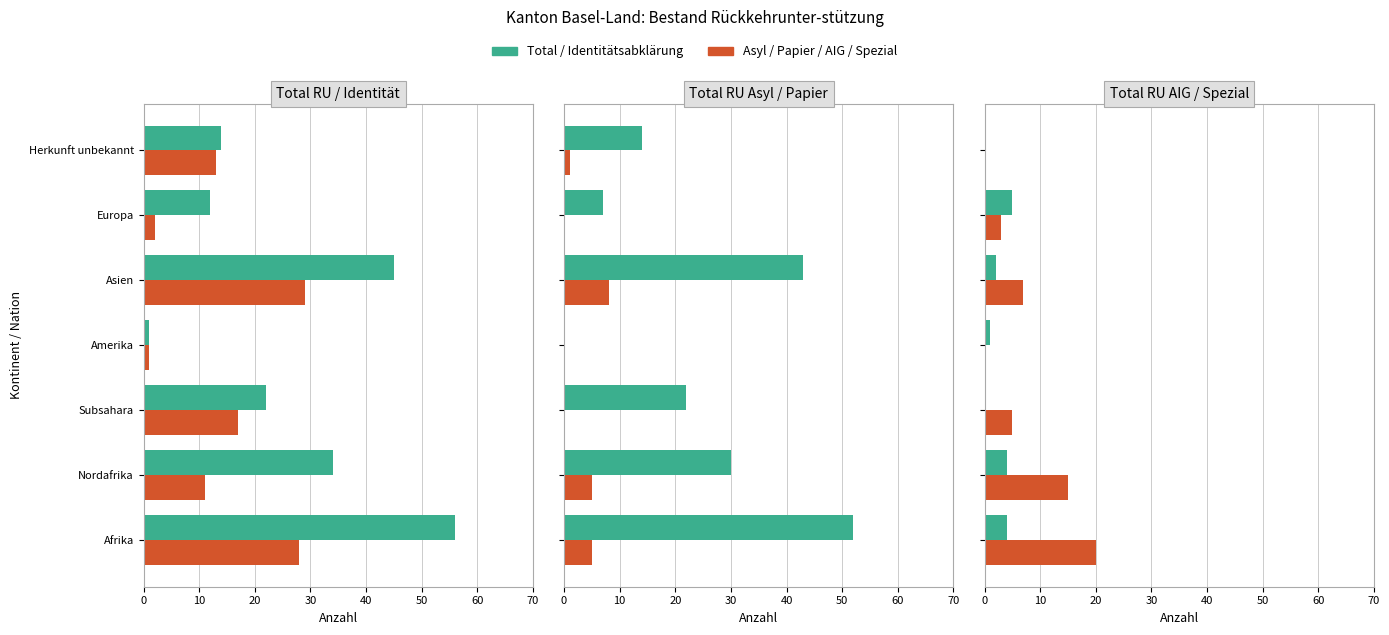

What is the difference between the Total RU values at Nordafrika and Asien?

11